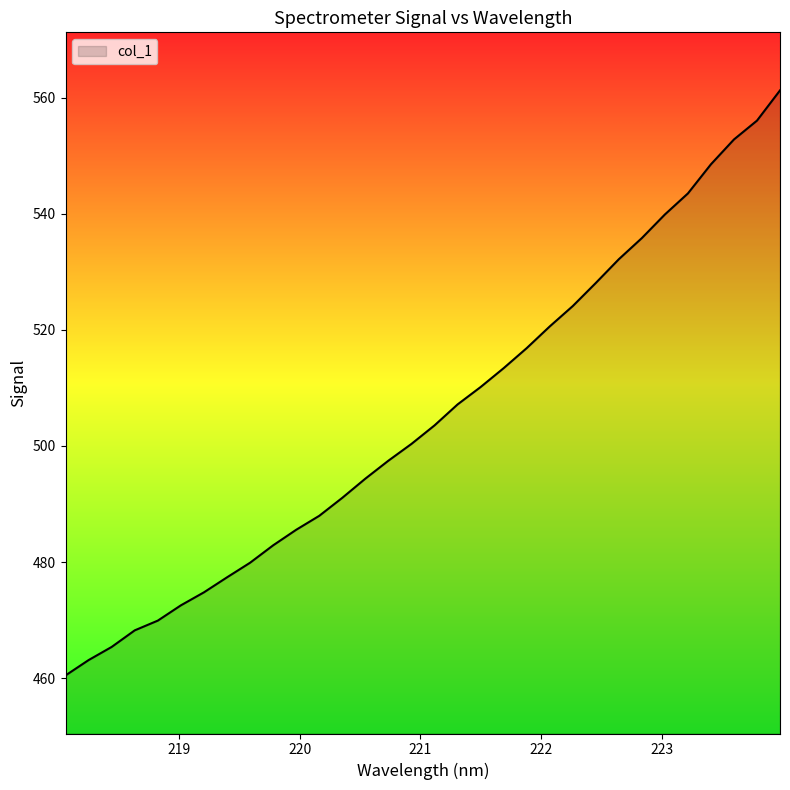

What is the greatest value displayed?

561.2